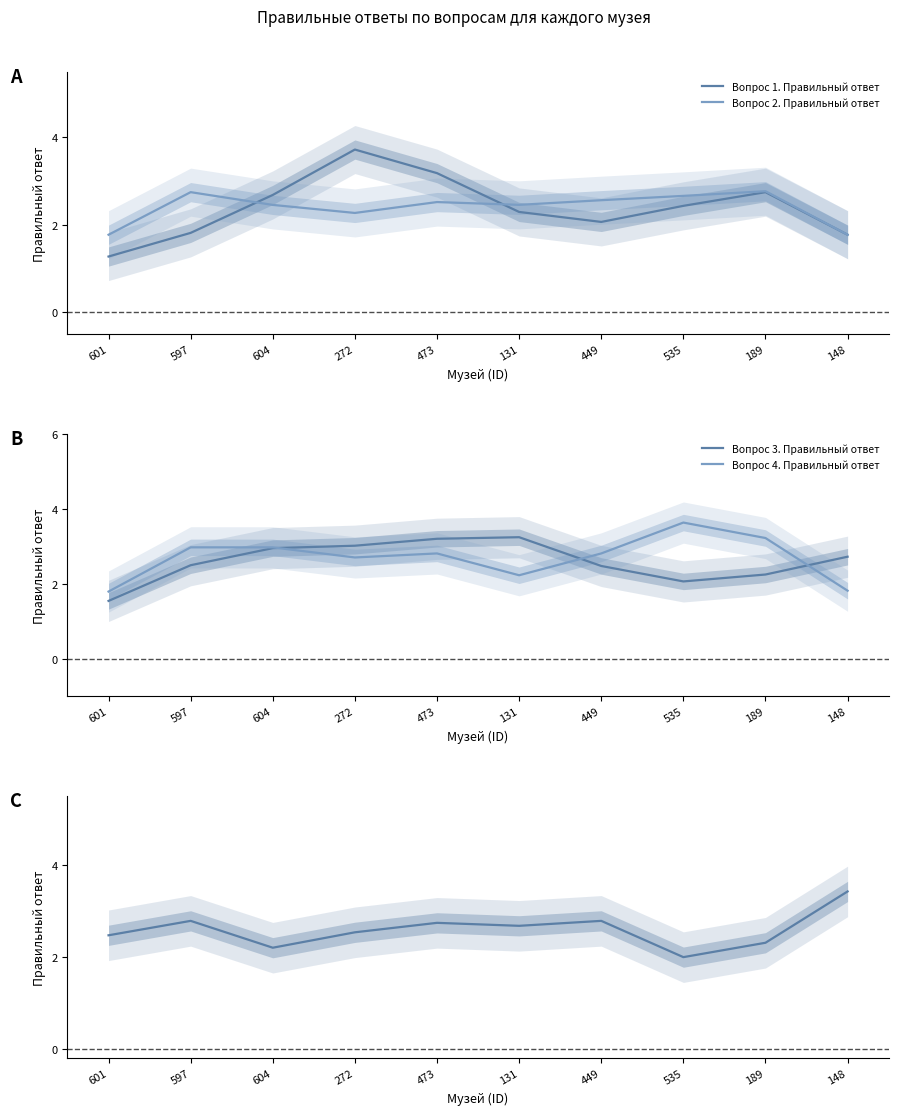

What is the spread (max minus min) of values at 473?

0.7